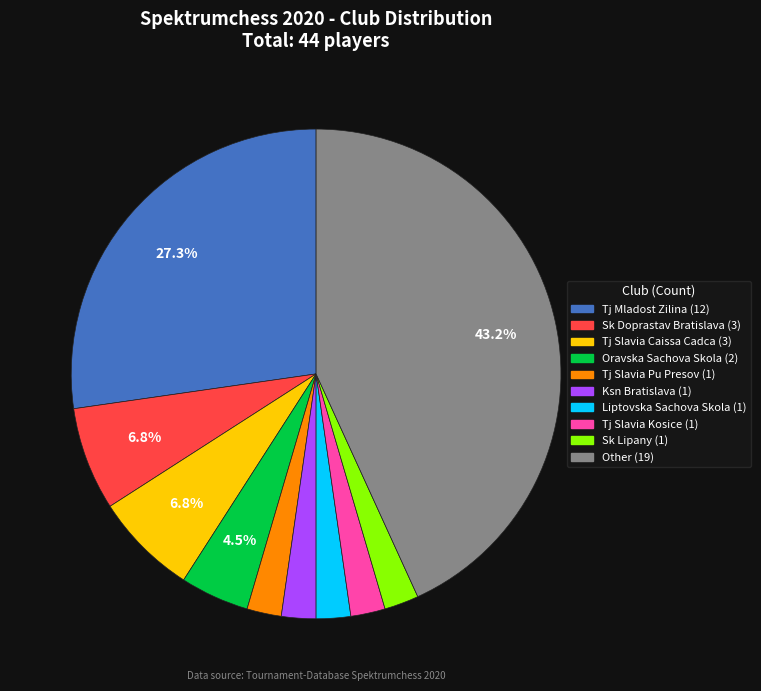

Which category has the biggest portion of the pie?

Other